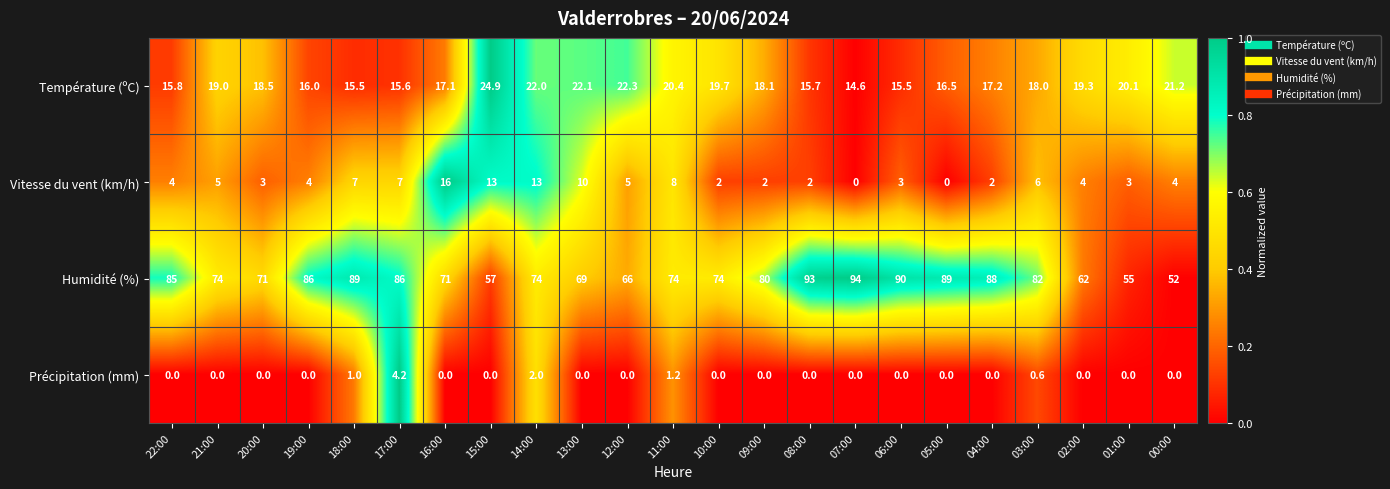

At how many categories does at least one series exceed 0?

23